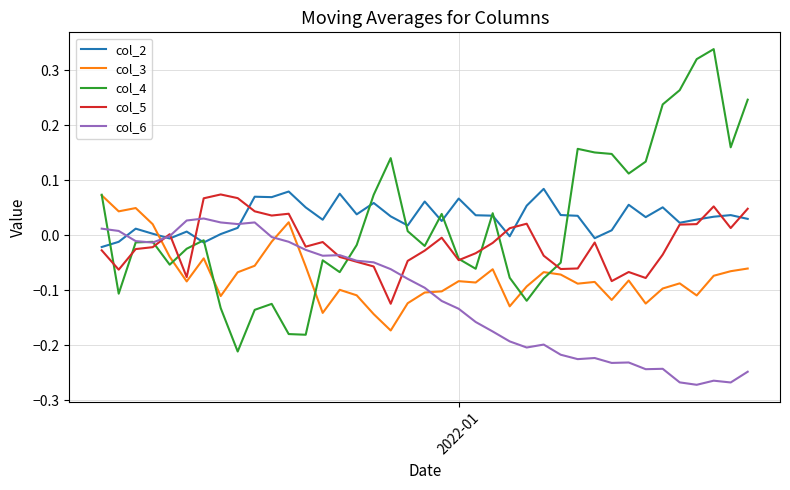

Which series has the widest spread of values?

col_4